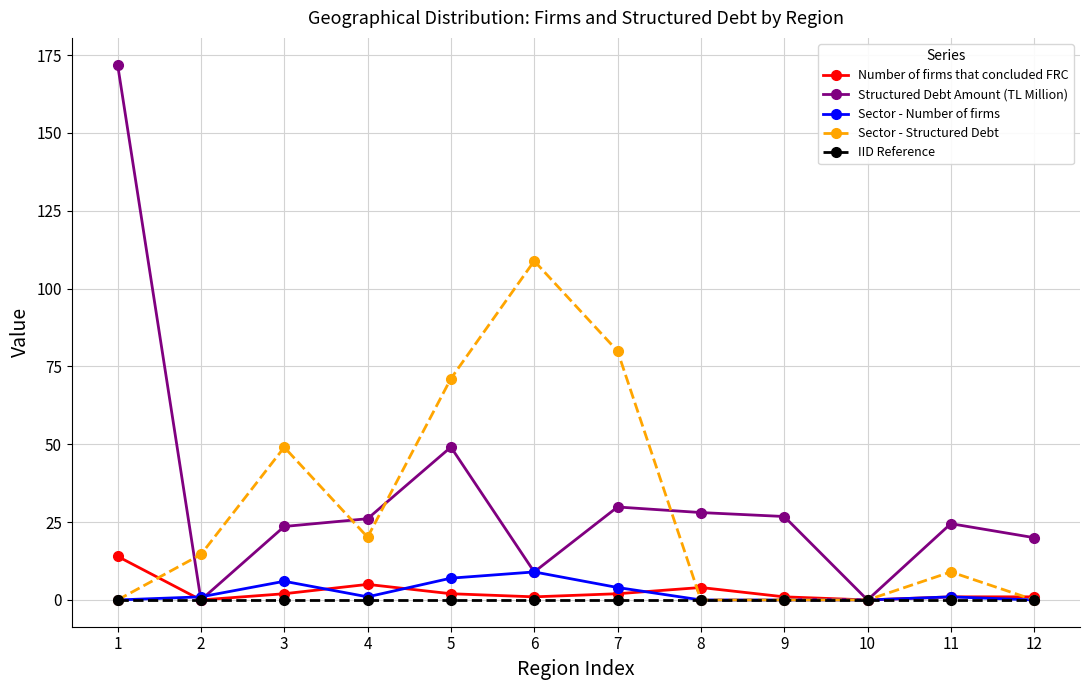

Which series has the widest spread of values?

Structured Debt Amount (TL Million)